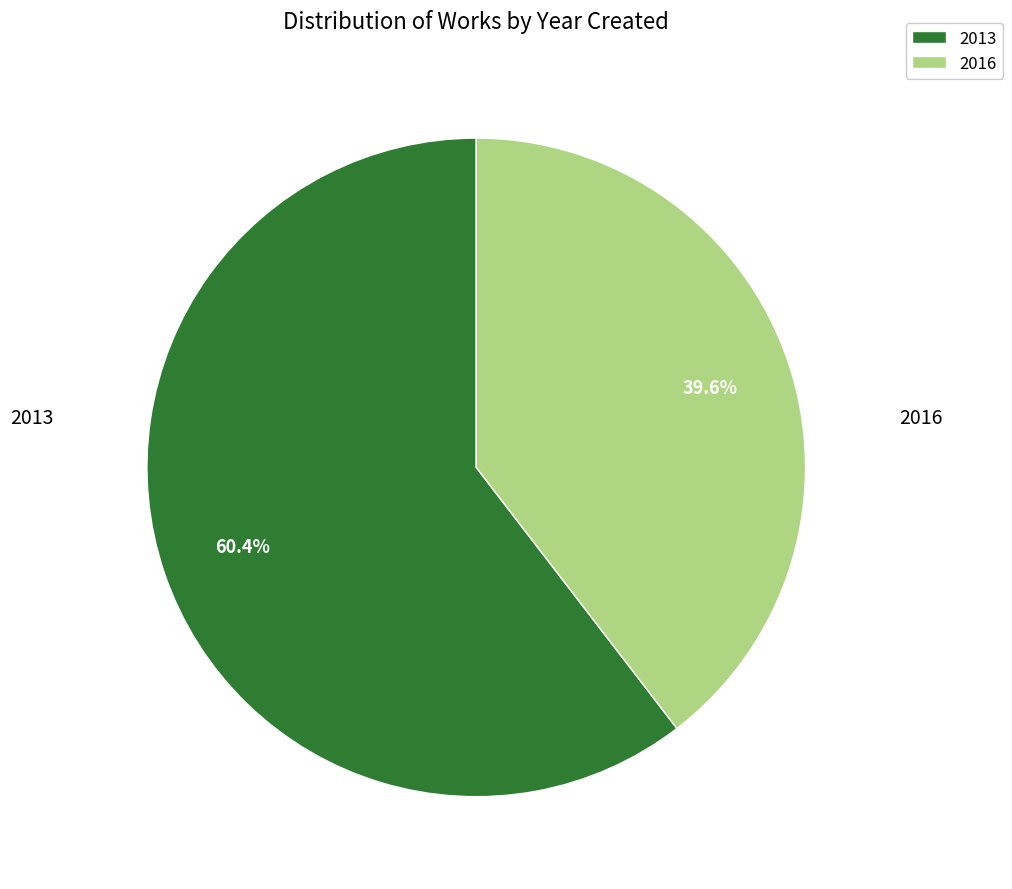

Which has a higher value, 2013 or 2016?

2013